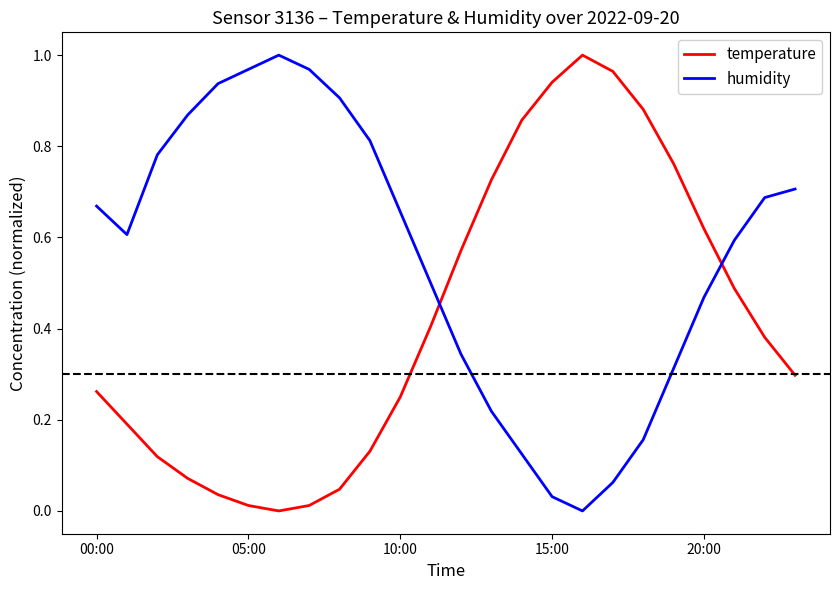

In temperature, how many points are lower than both neighbors (excluding endpoints)?

1